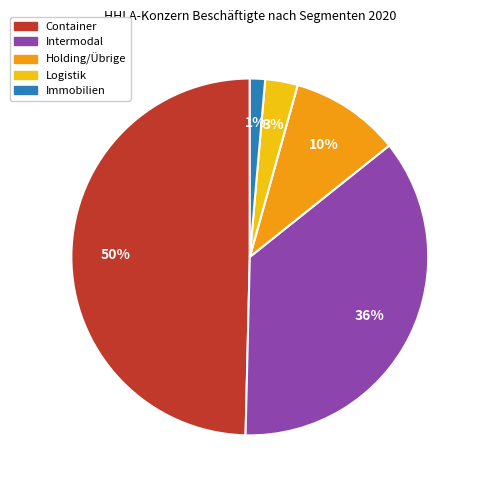

What is the ratio of the value at Container to the value at Intermodal?

1.4